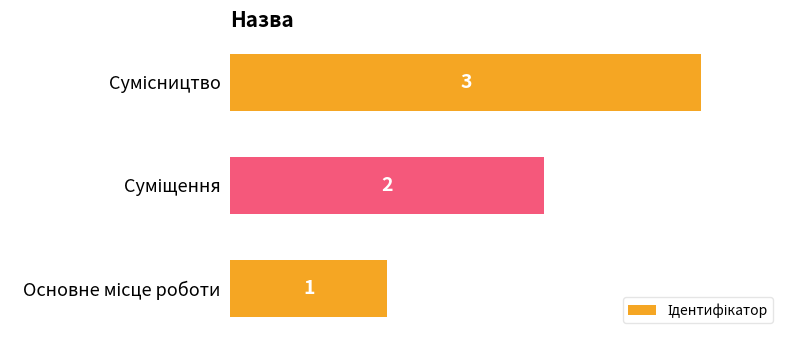

What is the average value?

2